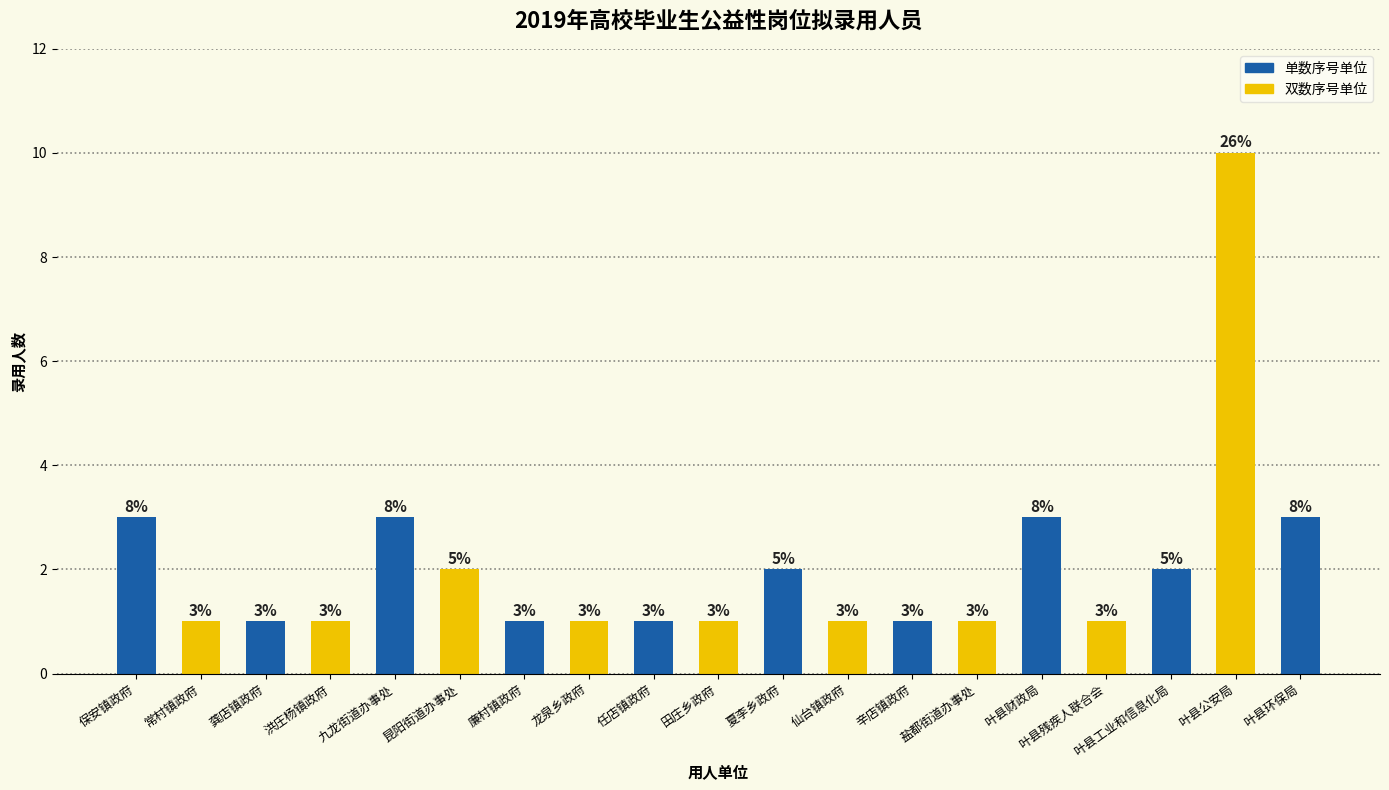

Approximately how many times larger is the value at 龚店镇政府 compared to 田庄乡政府?

1.0